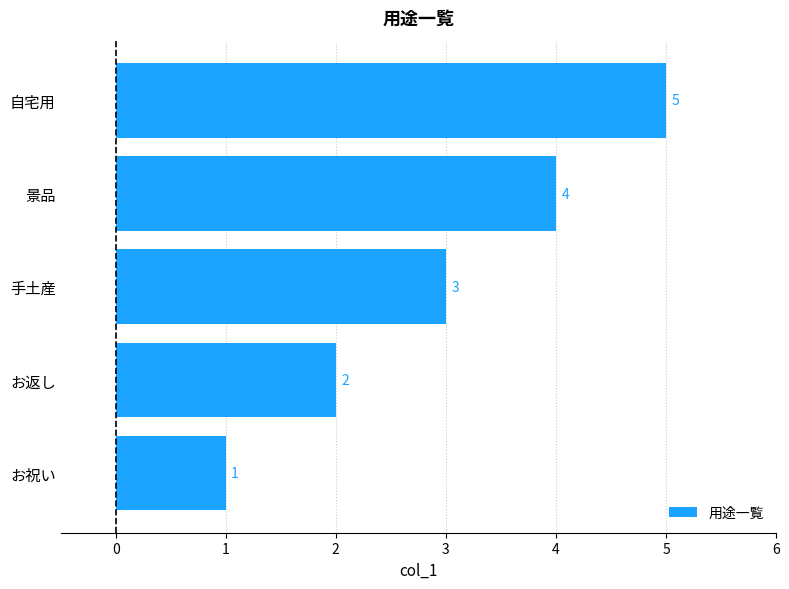

What value does the data have at 自宅用?

5